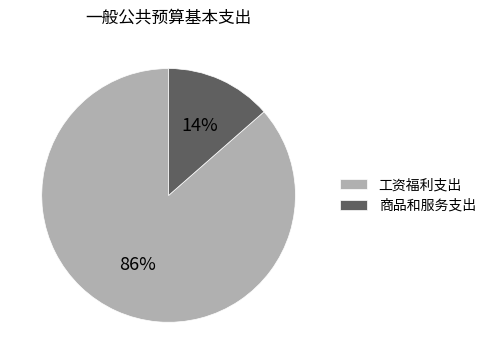

Do 商品和服务支出 and 工资福利支出 together represent more than half of the pie?

Yes